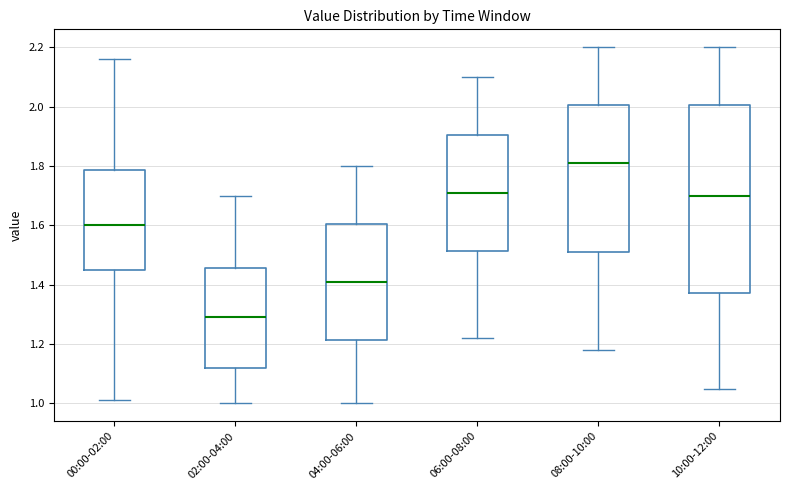

Where does the upper whisker of the box for 06:00-08:00 end on the y-axis? The values are not printed on the chart, so give them approximately, as read against the axis.

2.10